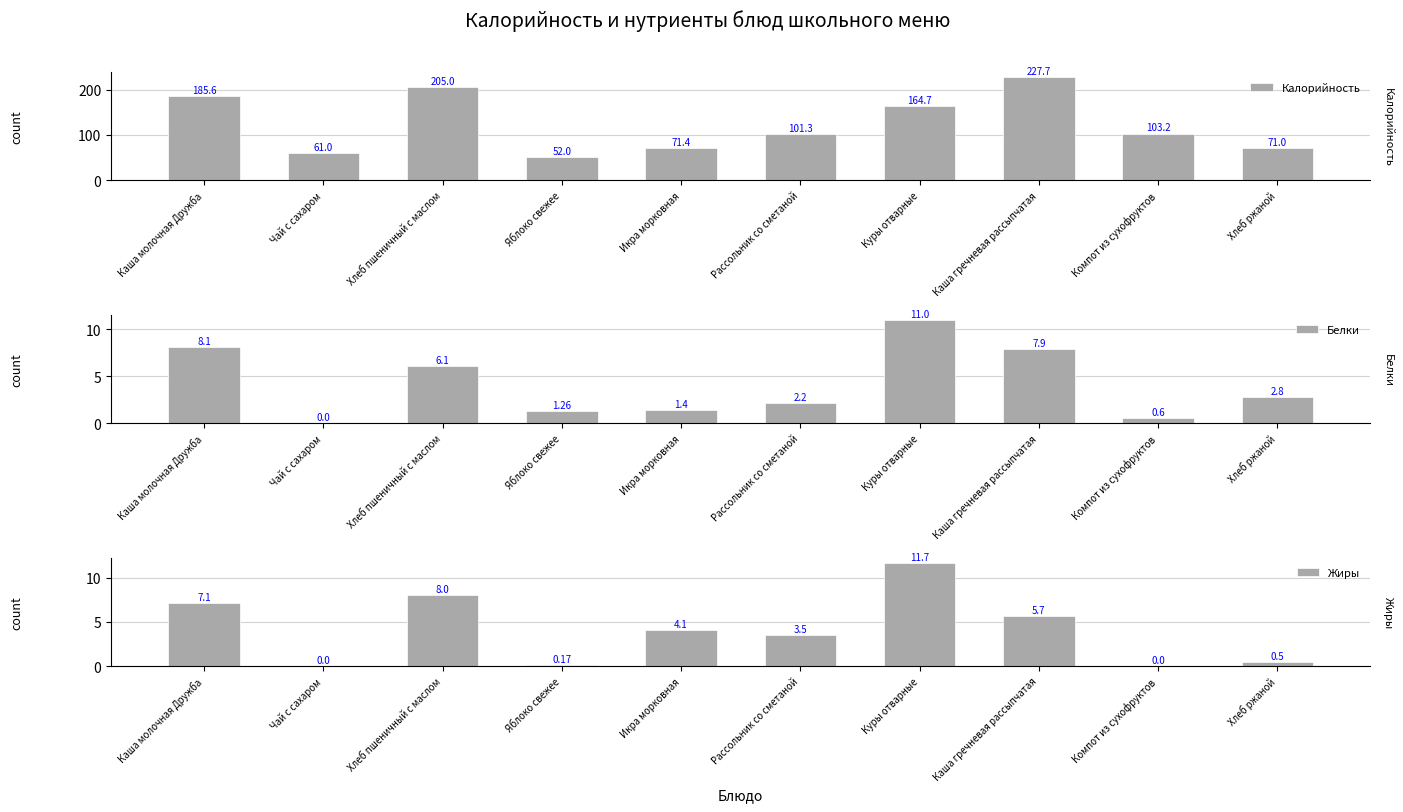

How many bars are there in total?

30